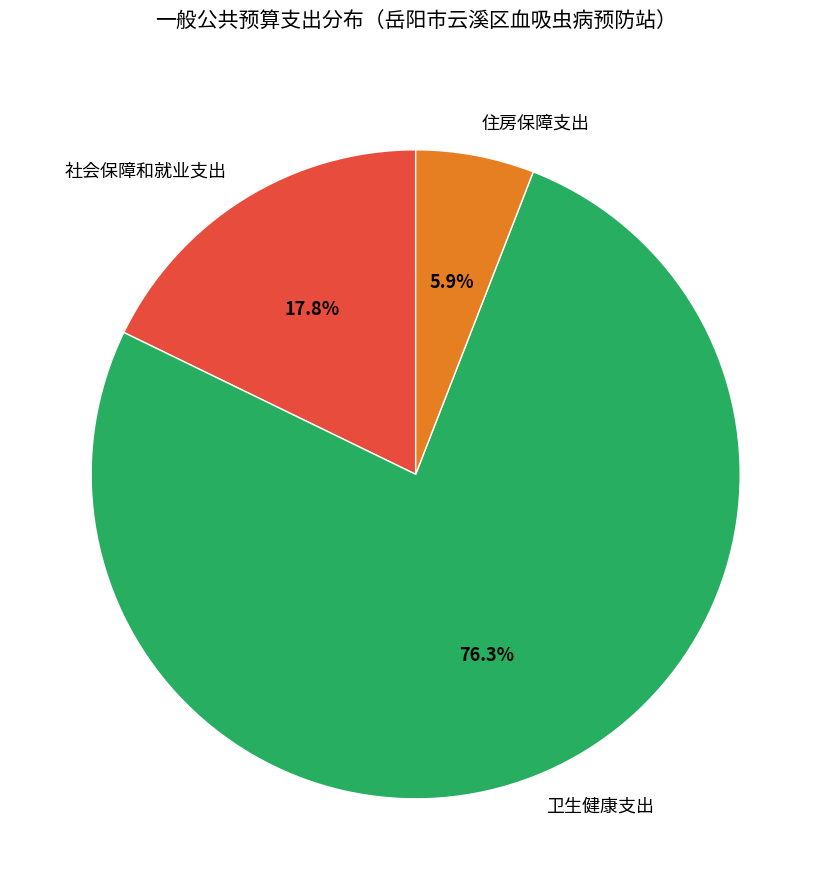

To the nearest percent, what is the difference between the largest and smallest slice percentages?

70%